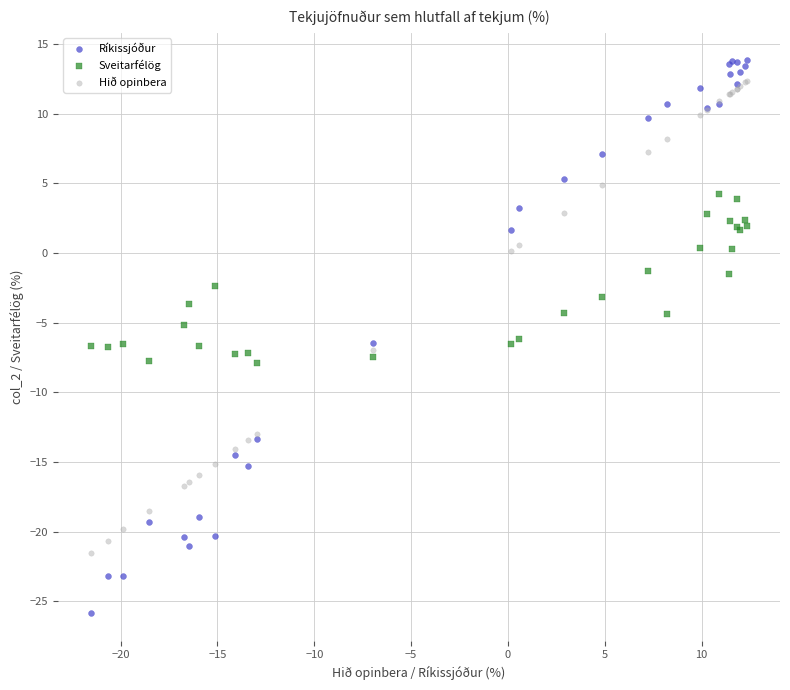

What is the X range (max minus min) for the scatter plot?

33.9